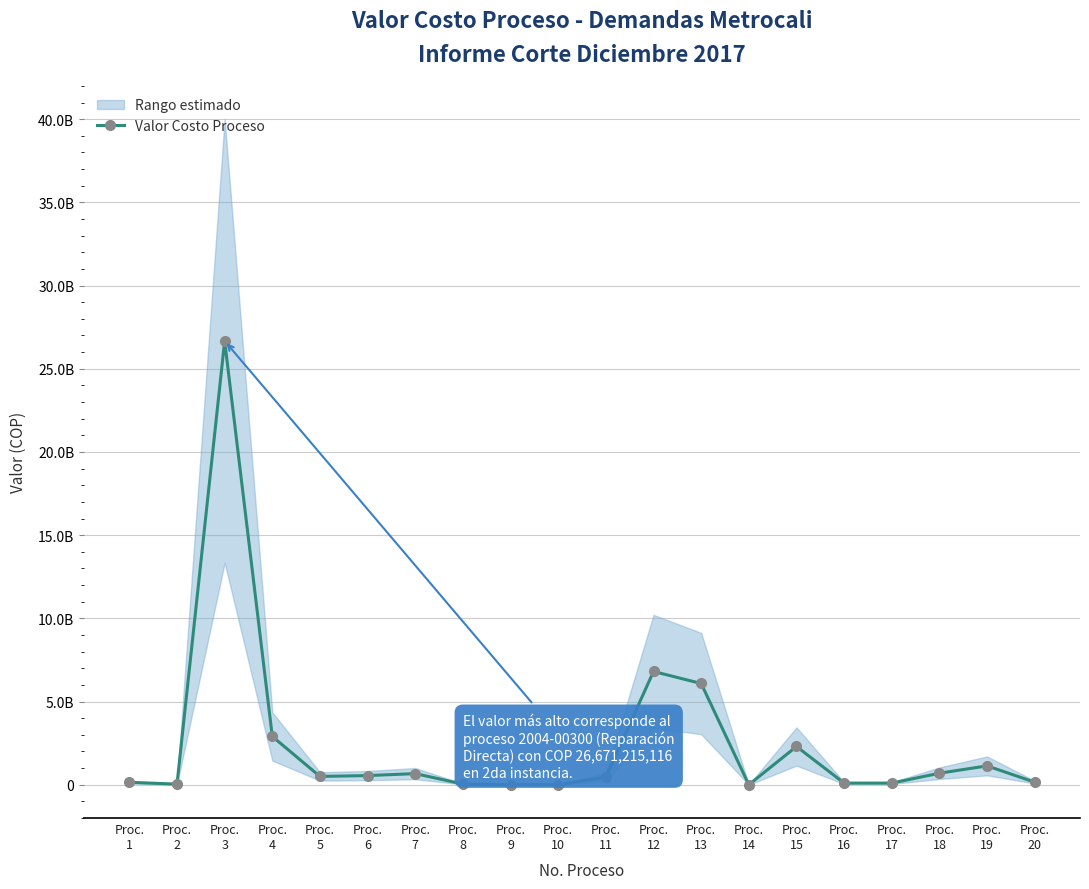

Does the chart have visible grid lines?

Yes